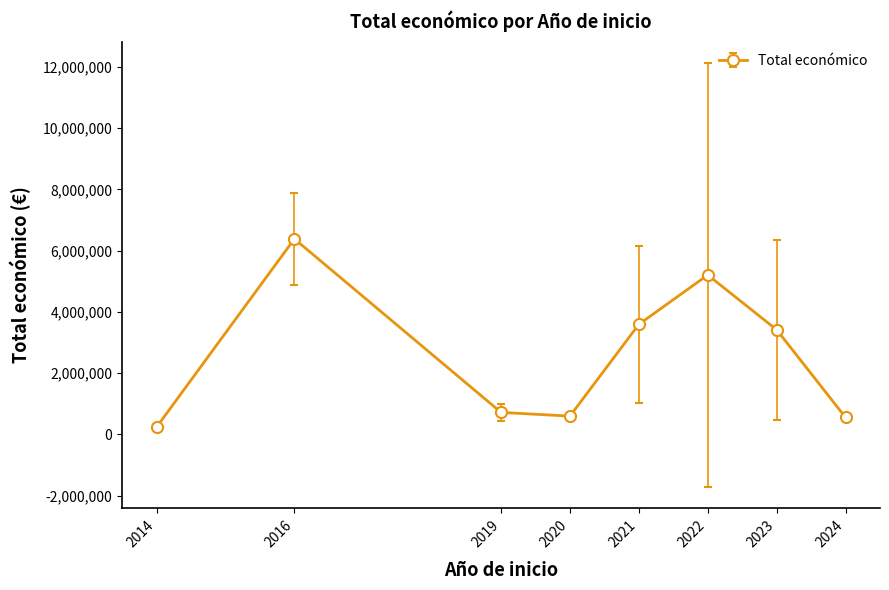

Which has a higher value, 2021 or 2022?

2022